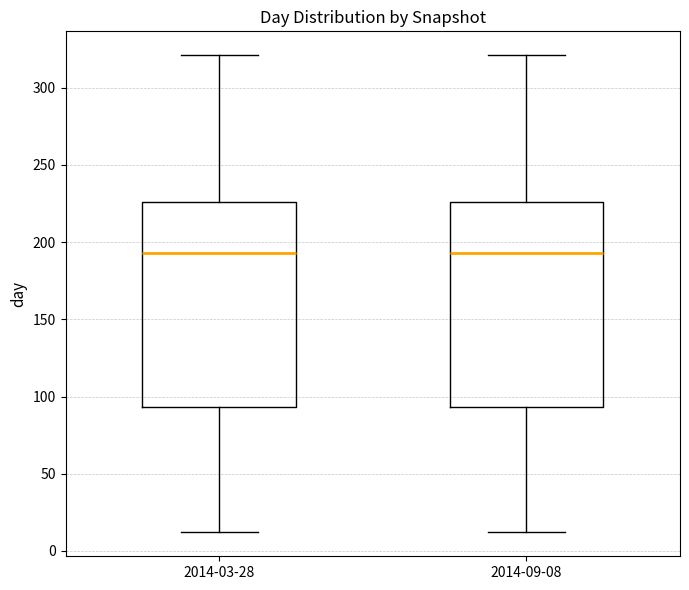

Reading left to right, transcribe this box plot: for each box, give where its median line is, the range the box spans, and where its two whiskers end, as read against the y-axis. The values are not printed on the chart, so give them approximately, as read against the axis.

2014-03-28: median 195, box 95 to 225, whiskers 10 to 320
2014-09-08: median 195, box 95 to 225, whiskers 10 to 320